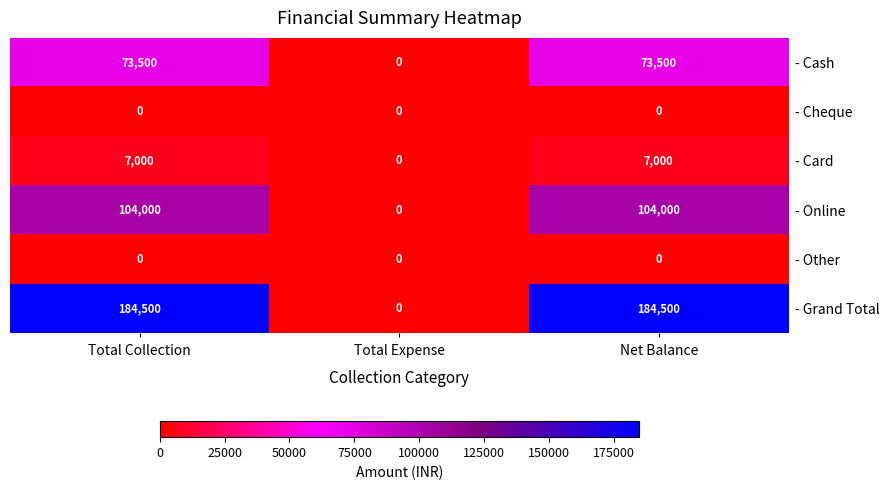

Reading left to right, what are all the values shown in this chart?

- Cash: 73500	0	73500
- Cheque: 0	0	0
- Card: 7000	0	7000
- Online: 104000	0	104000
- Other: 0	0	0
- Grand Total: 184500	0	184500